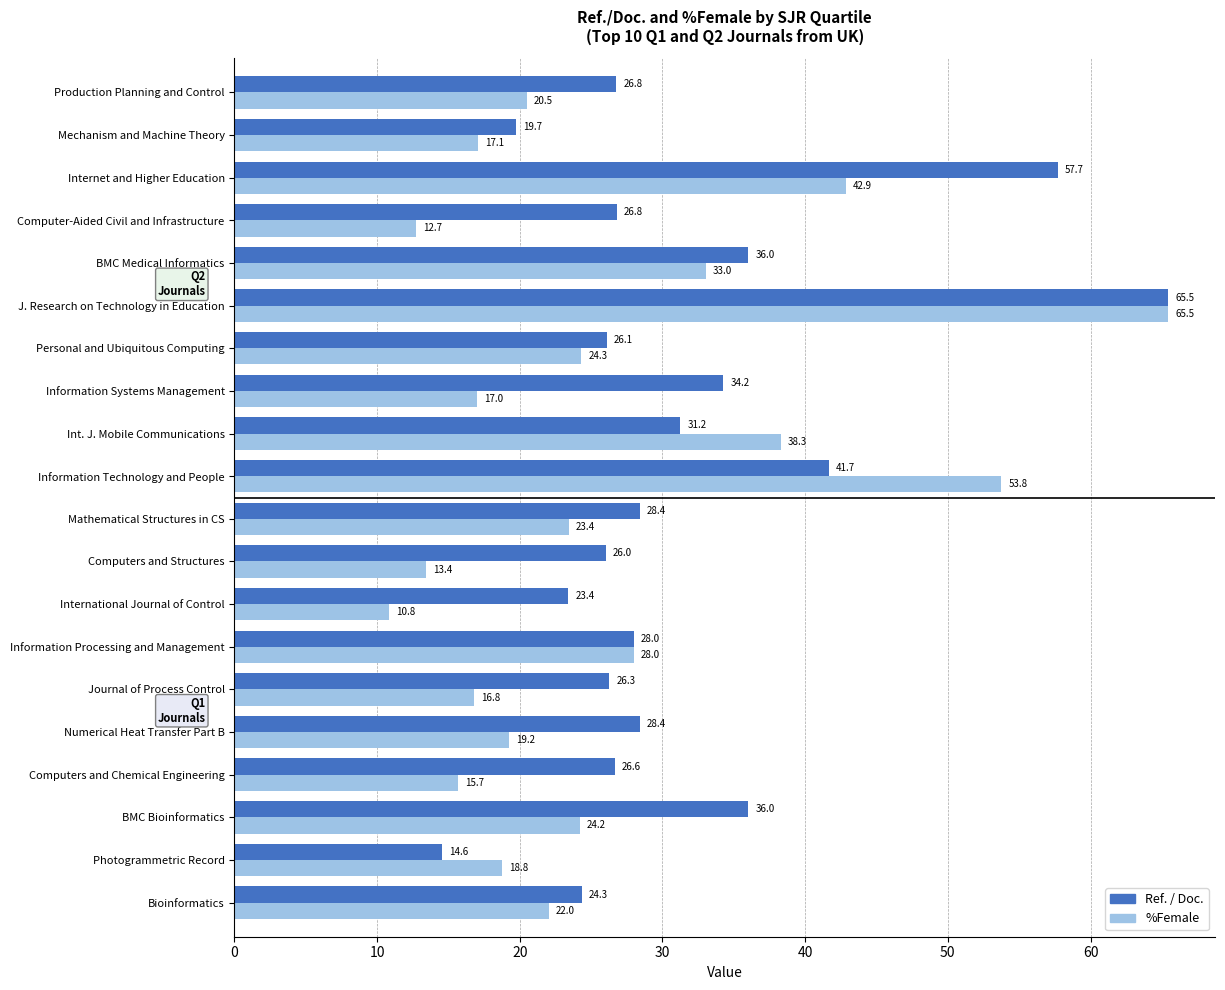

At how many categories does at least one series exceed 23?

18